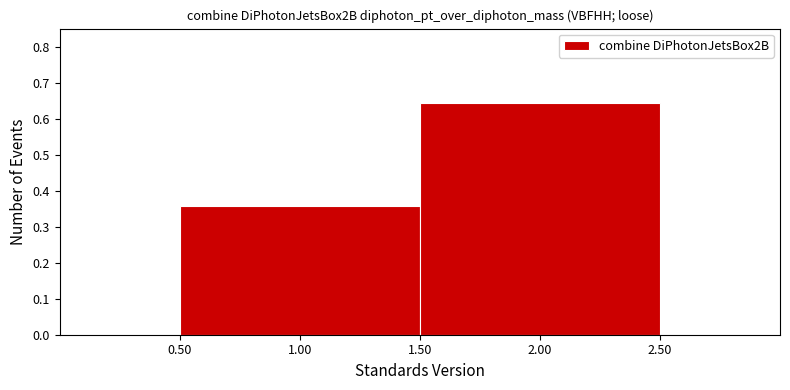

Reading left to right, transcribe this chart: for each bar, give the range it covers on the x-axis and its height. The values are not printed on the chart, so give them approximately, as read against the axis.

0.50 to 1.50: 0.36
1.50 to 2.50: 0.64